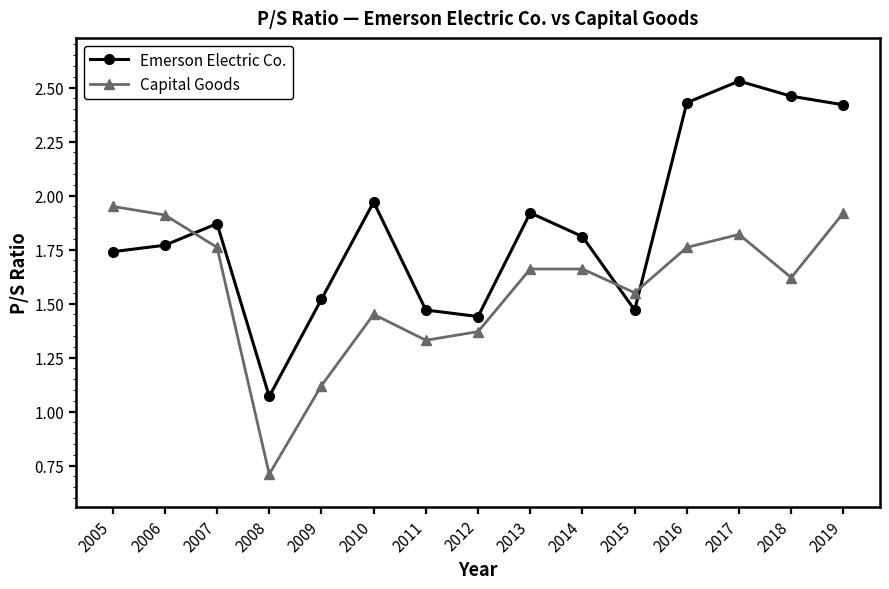

True or false: Capital Goods has a value of 1.7 at 2009.

False